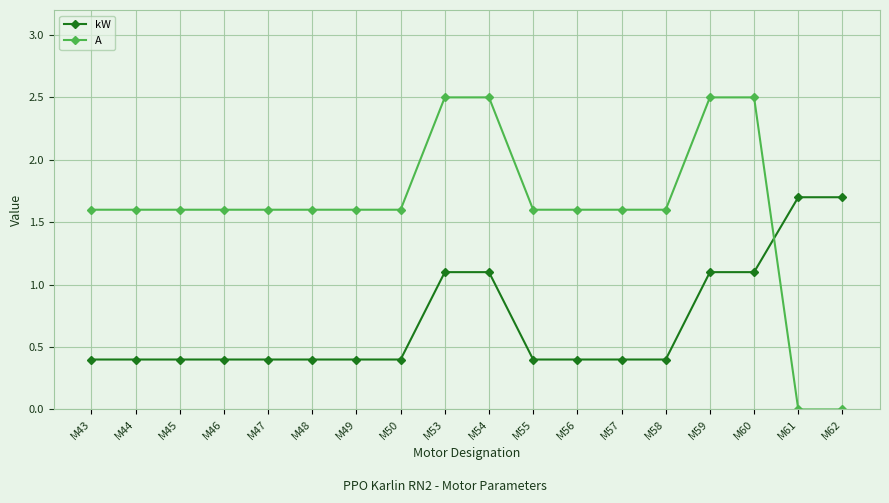

Is the value of kW at M43 greater than the value of A at M55?

No